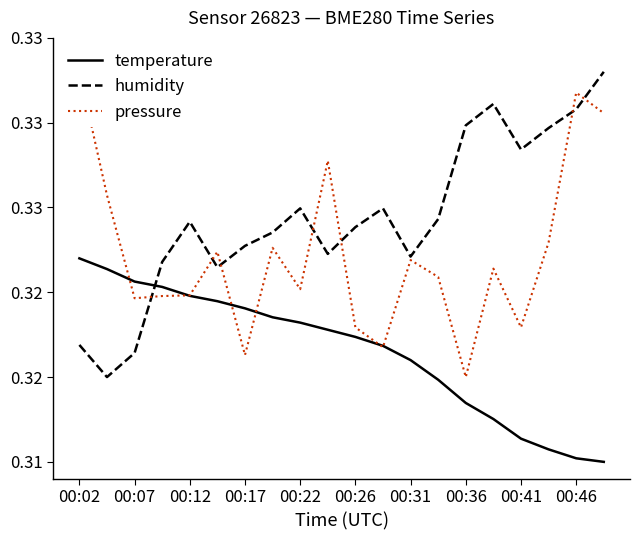

Reading right to left, transcribe all the data shown in this chart.

temperature: 0.3	0.3	0.3	0.3	0.3	0.3	0.3	0.3	0.3	0.3	0.3	0.3	0.3	0.3	0.3	0.3	0.3	0.3	0.3	0.3
humidity: 0.3	0.3	0.3	0.3	0.3	0.3	0.3	0.3	0.3	0.3	0.3	0.3	0.3	0.3	0.3	0.3	0.3	0.3	0.3	0.3
pressure: 0.3	0.3	0.3	0.3	0.3	0.3	0.3	0.3	0.3	0.3	0.3	0.3	0.3	0.3	0.3	0.3	0.3	0.3	0.3	0.3